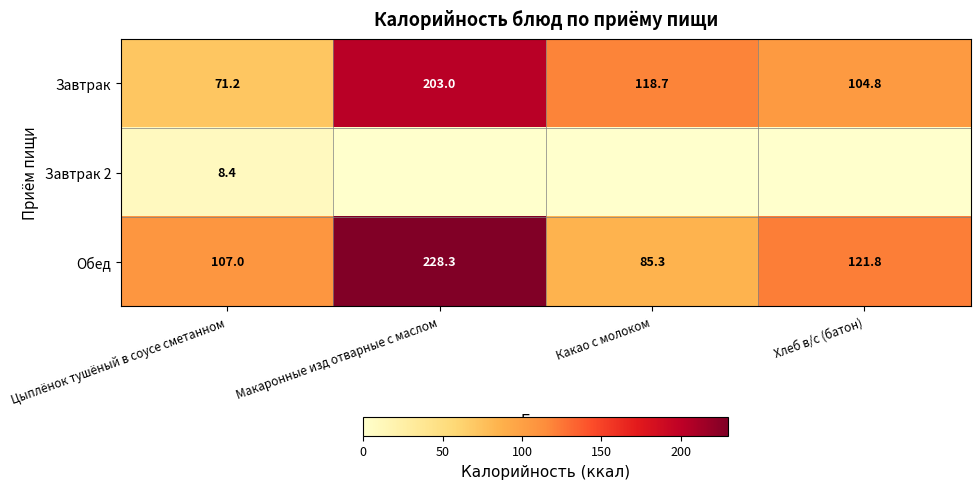

Is it true that Завтрак 2 equals 4.8 at Цыплёнок тушёный в соусе сметанном?

False